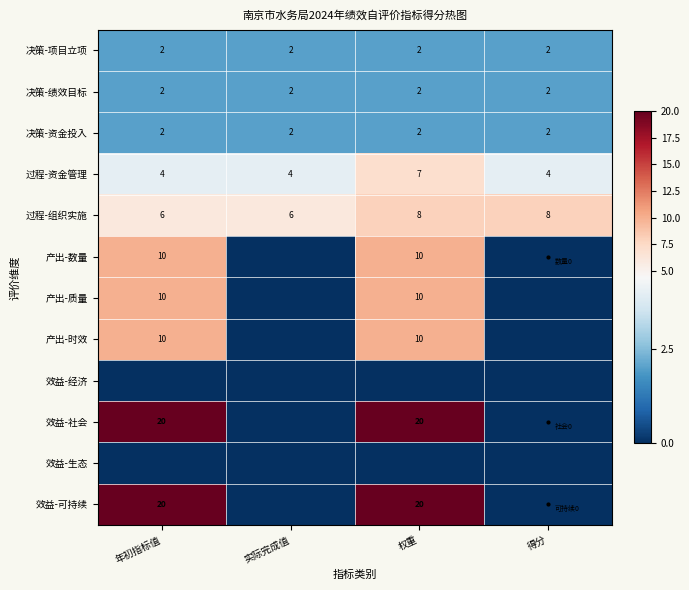

What is the highest value of the 过程-组织实施 series?

8